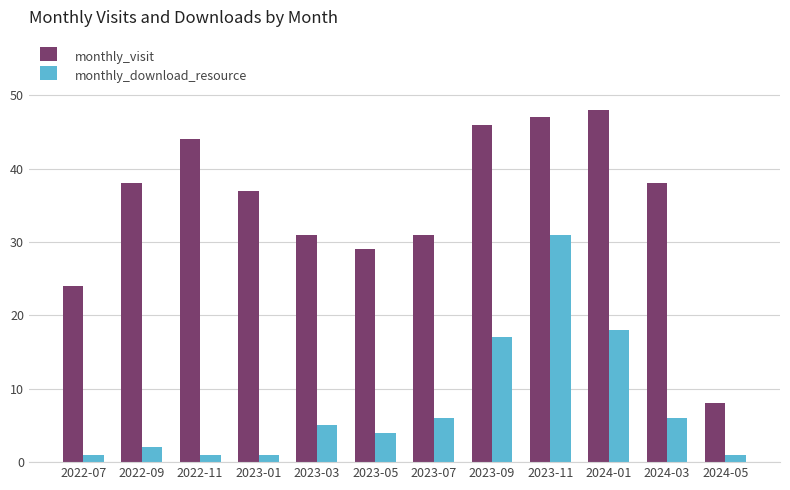

Which series has the widest spread of values?

monthly_visit